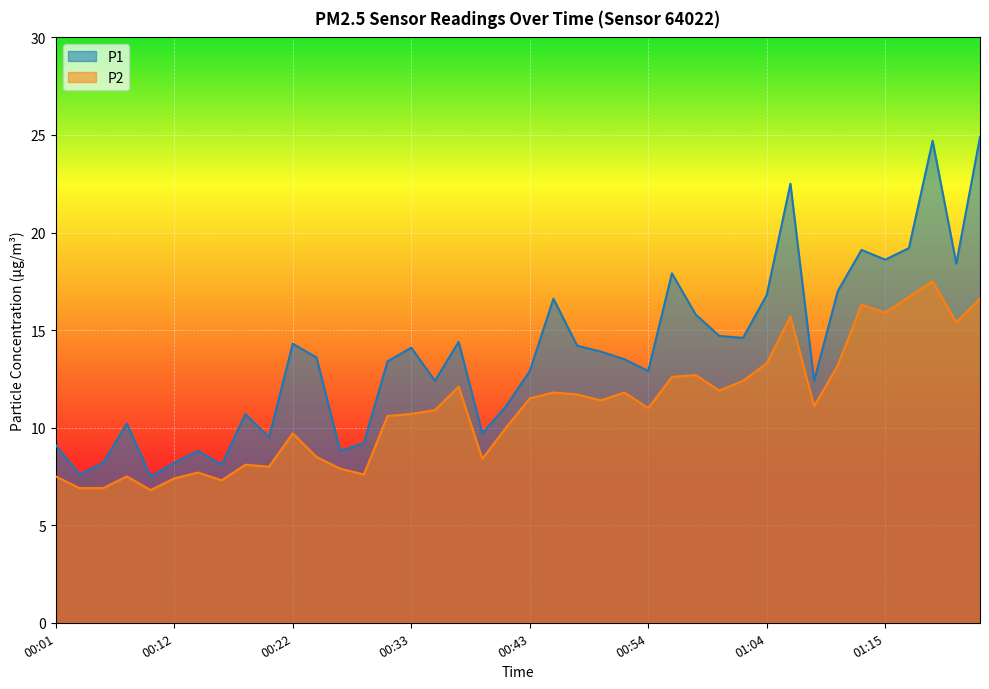

What is the average value of the P1 series?

13.7